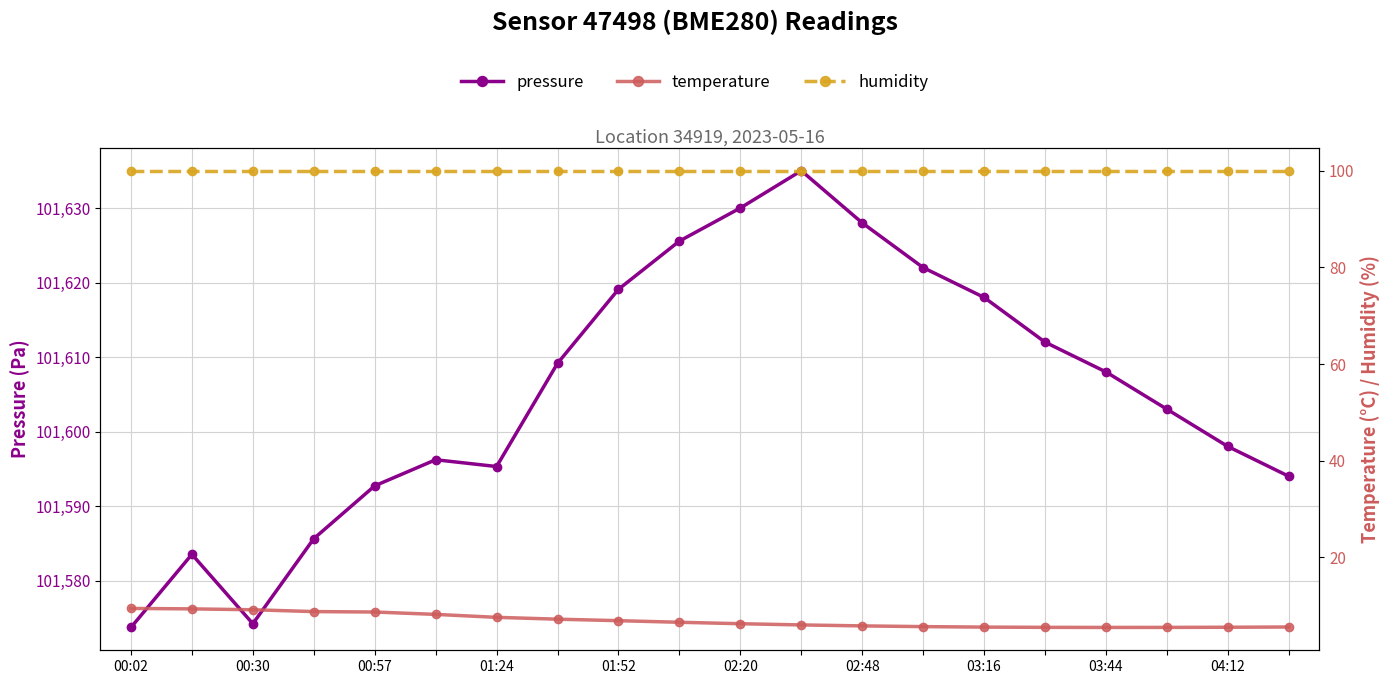

Does the chart have visible grid lines?

Yes